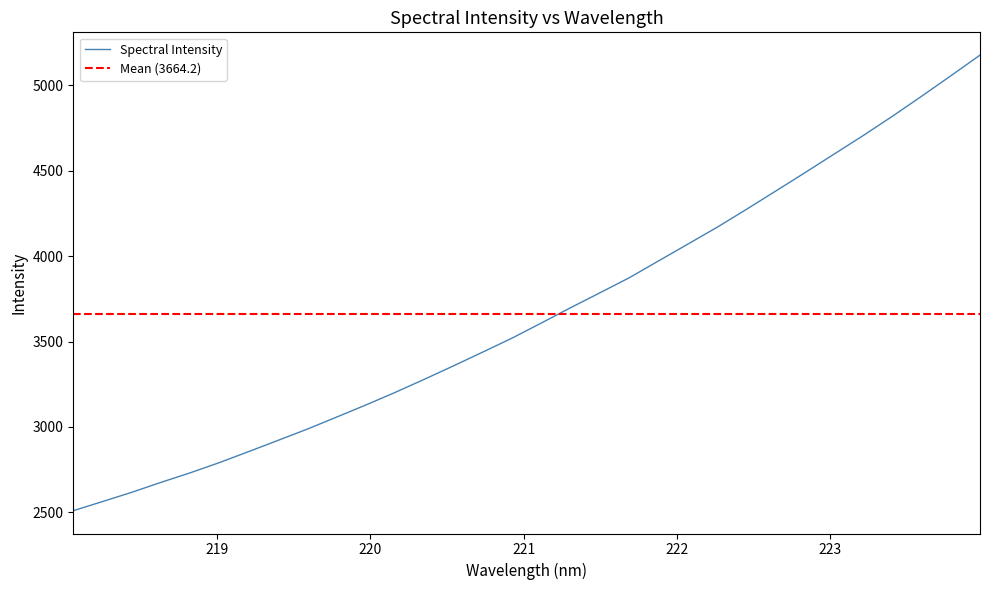

List the labels in order of value, largest first.

223.9802, 223.7895, 223.5987, 223.408, 223.2172, 223.0264, 222.8355, 222.6447, 222.4538, 222.263, 222.0721, 221.8812, 221.6902, 221.4993, 221.3083, 221.1174, 220.9264, 220.7354, 220.5444, 220.3533, 220.1623, 219.9712, 219.7801, 219.589, 219.3979, 219.2067, 219.0156, 218.8244, 218.6332, 218.442, 218.2508, 218.0596